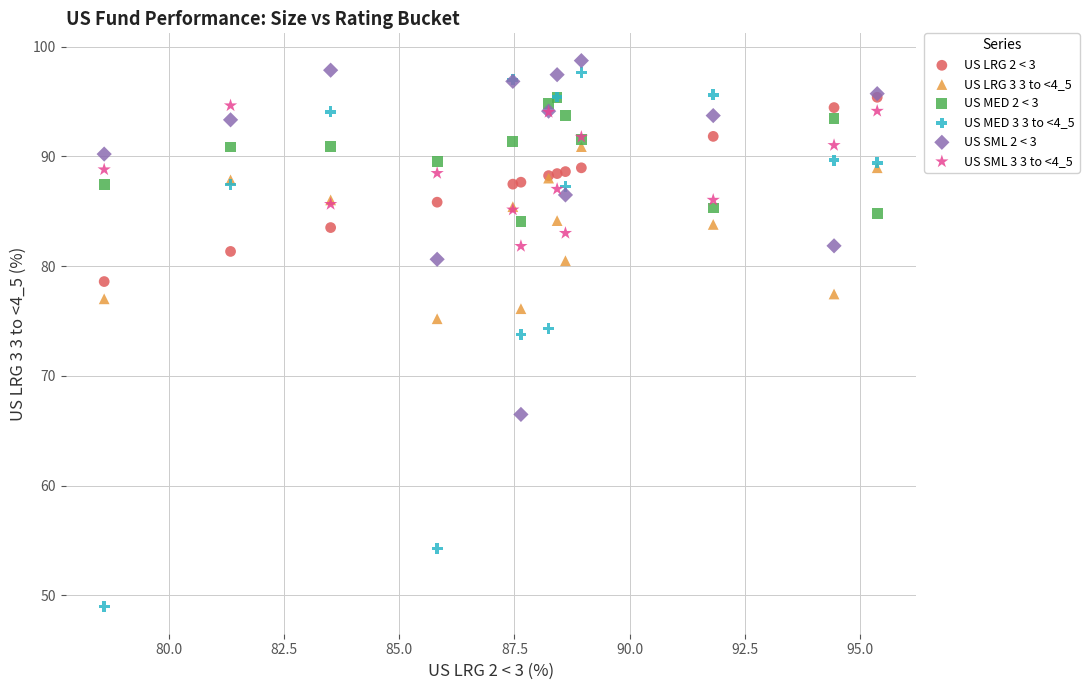

Which series has the largest Y range (max minus min)?

US MED 3 3 to <4_5